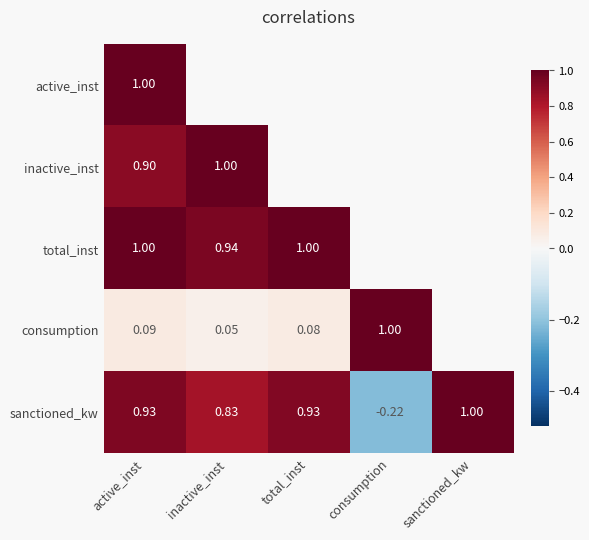

At which category does the chart reach its minimum across all series?

consumption